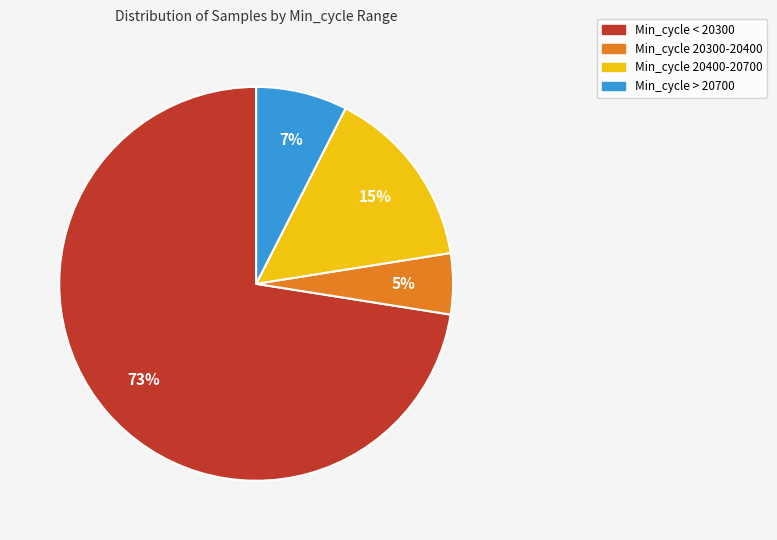

Does any single category account for the majority?

Yes